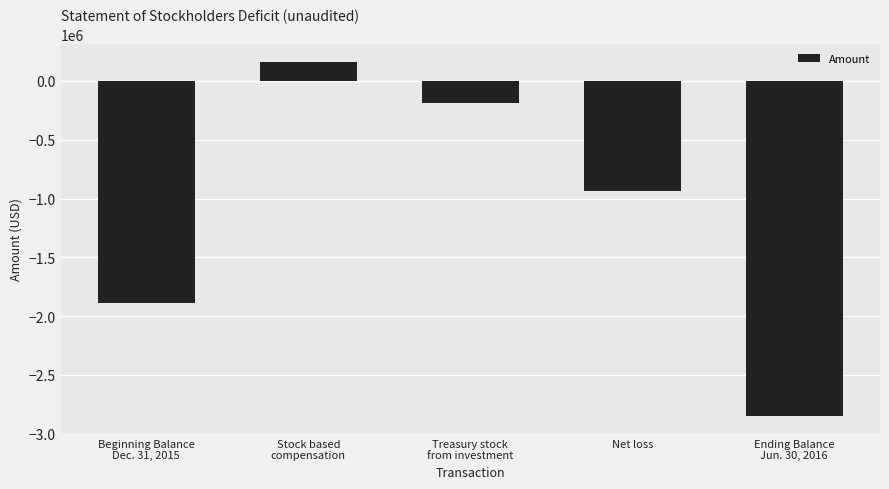

Which has a higher value, Stock based
compensation or Ending Balance
Jun. 30, 2016?

Stock based
compensation